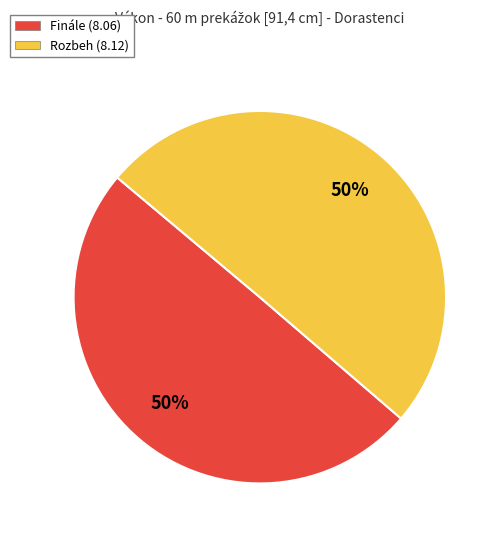

True or false: Finále accounts for 50% of the total.

True